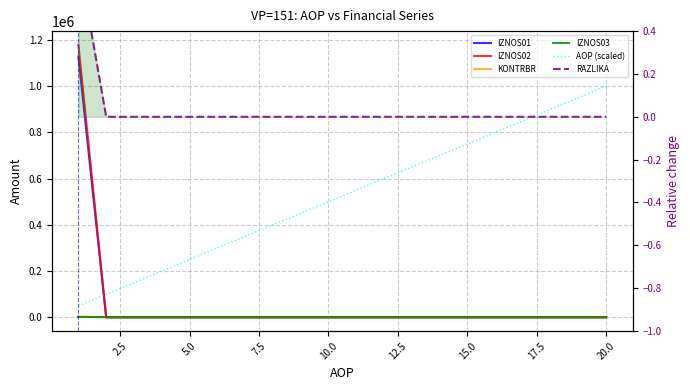

What is the label of the 7th point from the left?

15.0